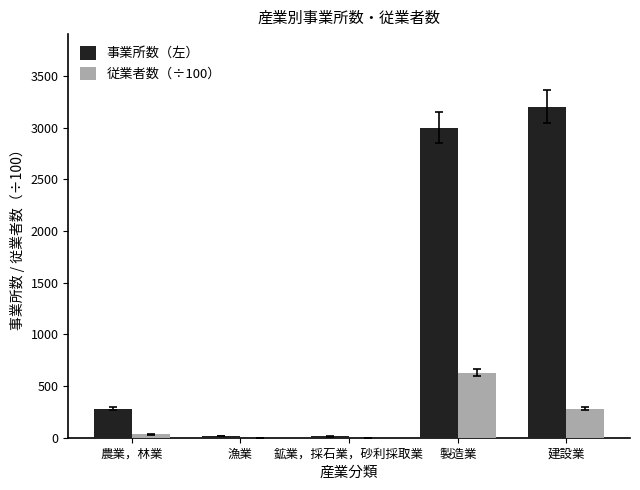

The 事業所数（左） series shows 4432.3 at 建設業. True or false?

False